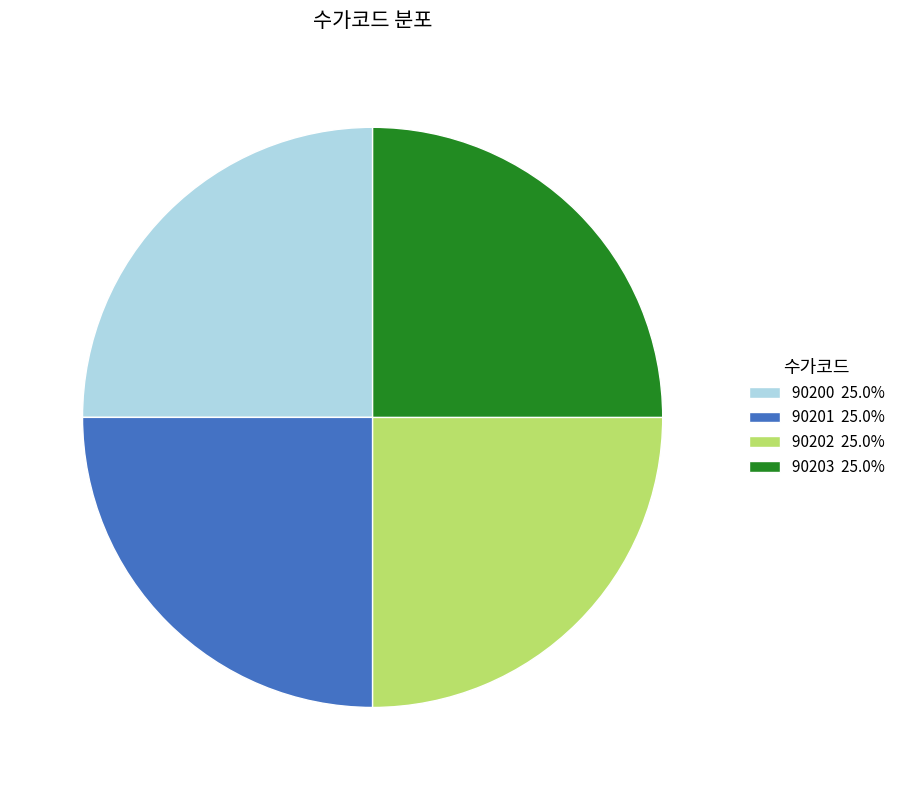

True or false: 90202 accounts for 25% of the total.

True